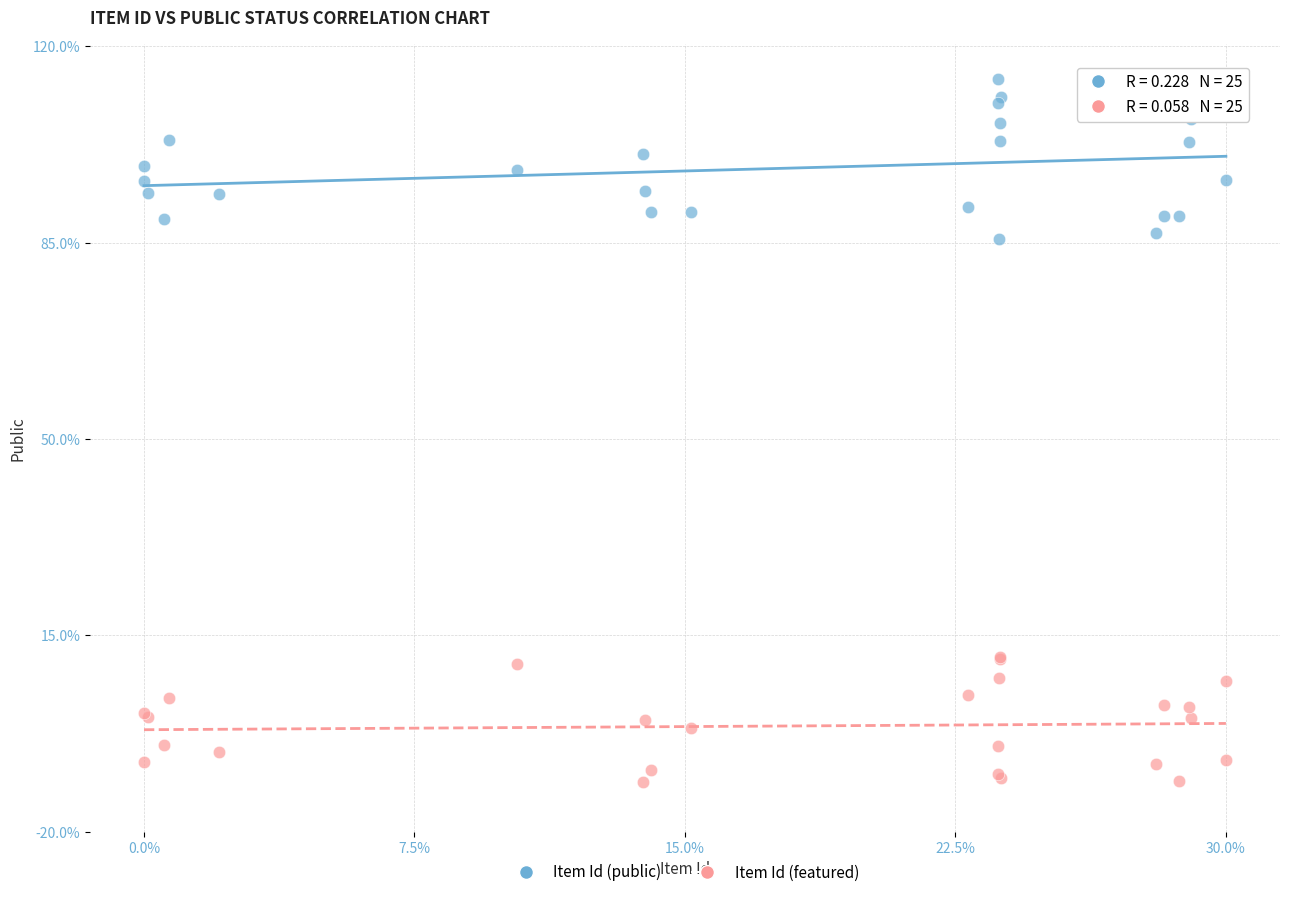

What are all the series names shown in the legend?

Item Id (public), Item Id (featured)